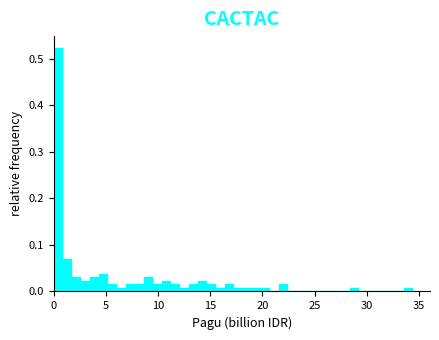

Around what value on the x-axis is the tallest bar? Give the approximate position of its centre, as read against the axis.

0.5